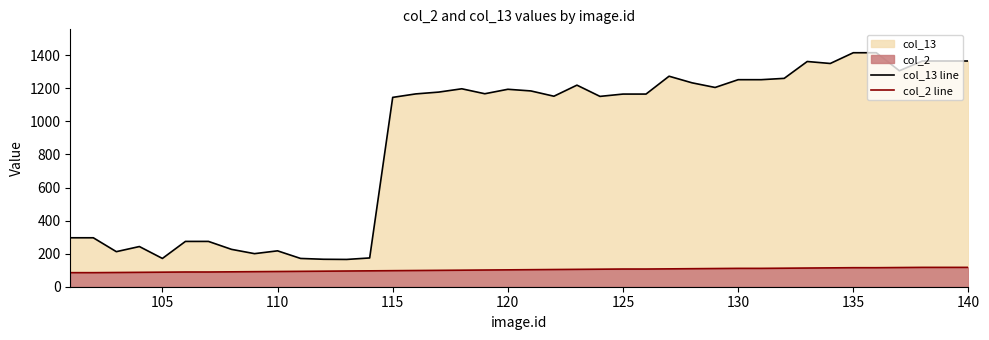

Rank the series by their maximum value, from highest to lowest.

col_13 line, col_2 line